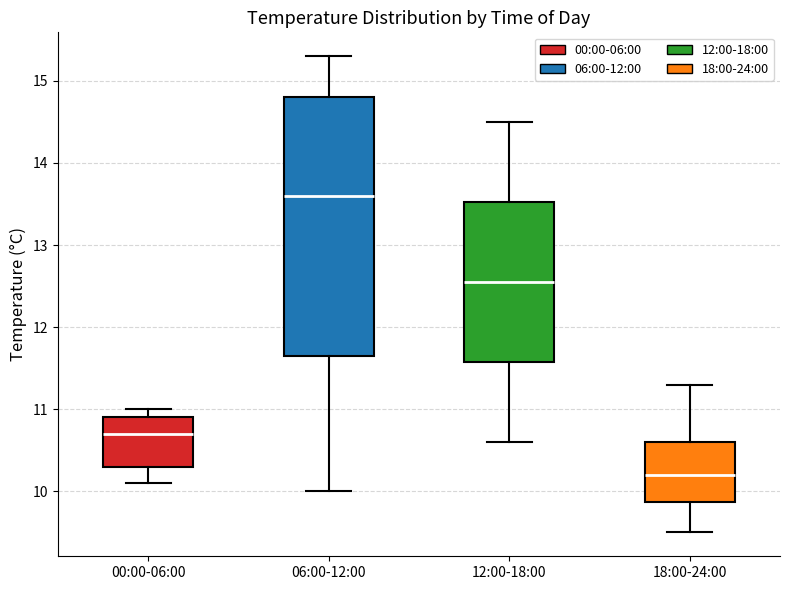

Which box has the highest median line?

06:00-12:00